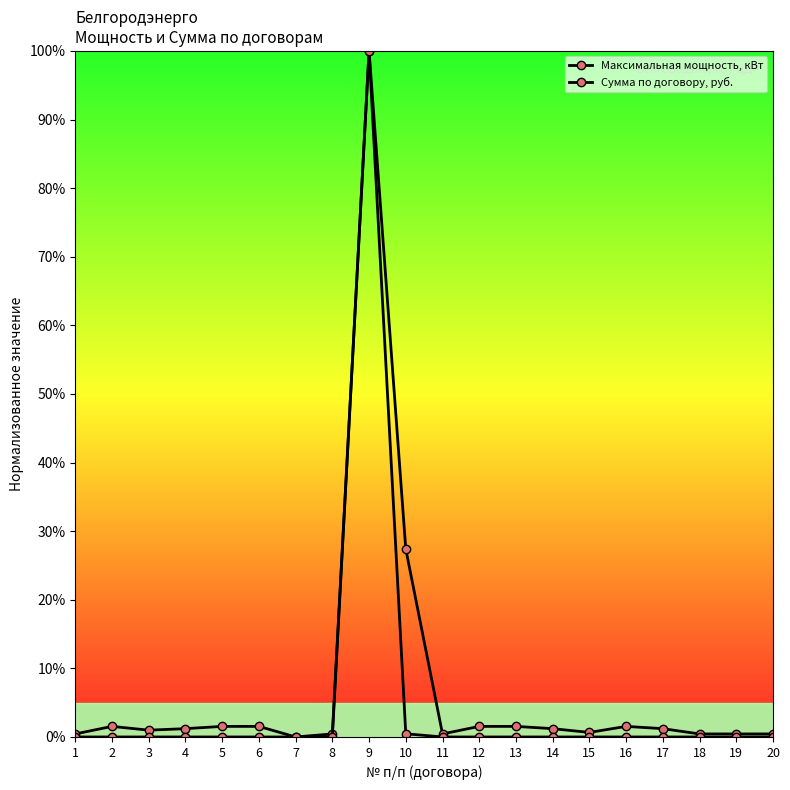

Reading right to left, transcribe all the data shown in this chart.

Максимальная мощность, кВт: 20=0.4	19=0.4	18=0.4	17=1.2	16=1.5	15=0.7	14=1.2	13=1.5	12=1.5	11=0.4	10=27.4	9=100.0	8=0.4	7=0.0	6=1.5	5=1.5	4=1.2	3=1.0	2=1.5	1=0.4
Сумма по договору, руб.: 20=0.0	19=0.0	18=0.0	17=0.0	16=0.0	15=0.0	14=0.0	13=0.0	12=0.0	11=0.0	10=0.5	9=100.0	8=0.0	7=0.0	6=0.0	5=0.0	4=0.0	3=0.0	2=0.0	1=0.0